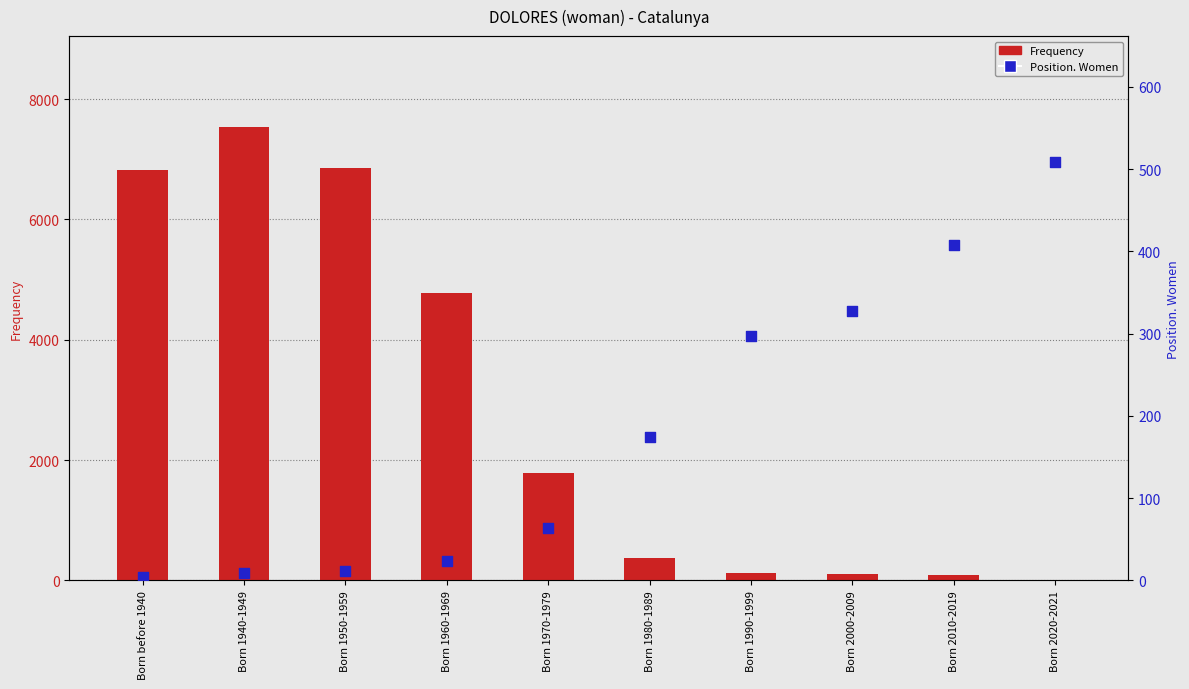

Is the value of Frequency at Born 2010-2019 greater than the value of Position. Women at Born 1960-1969?

Yes